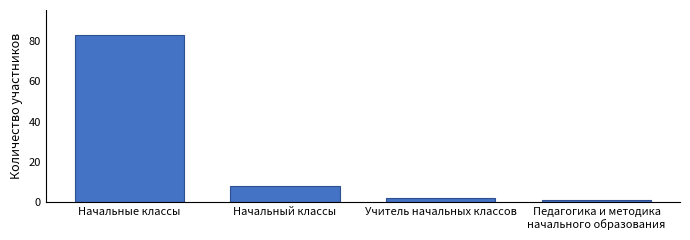

Reading left to right, list all the values displayed in this chart.

83	8	2	1